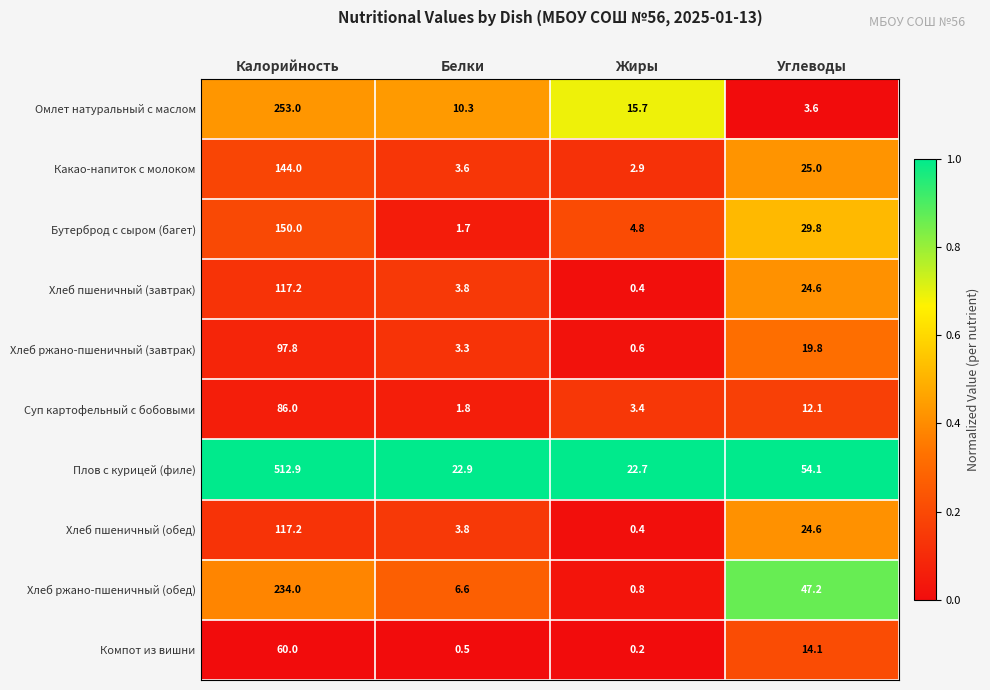

What value does the Компот из вишни series have at Калорийность?

60.0